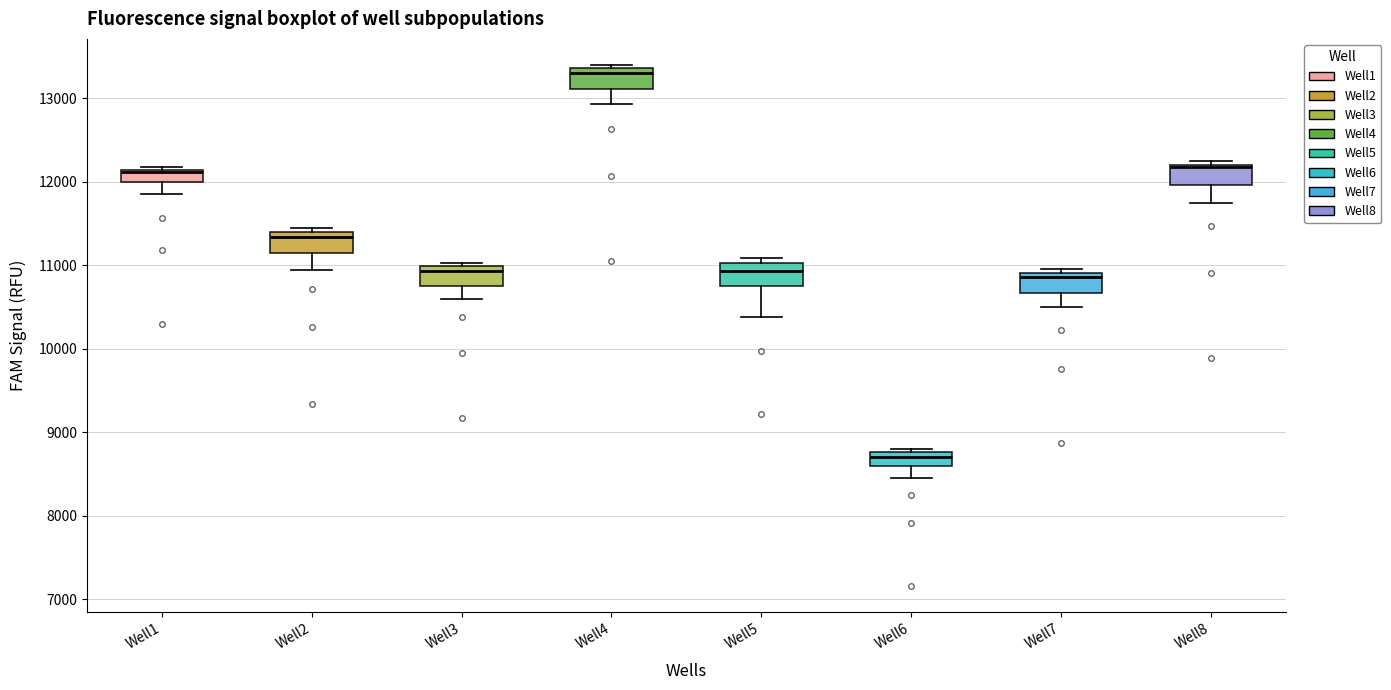

Where is the upper edge of the box for Well1 on the y-axis? The values are not printed on the chart, so give them approximately, as read against the axis.

12100